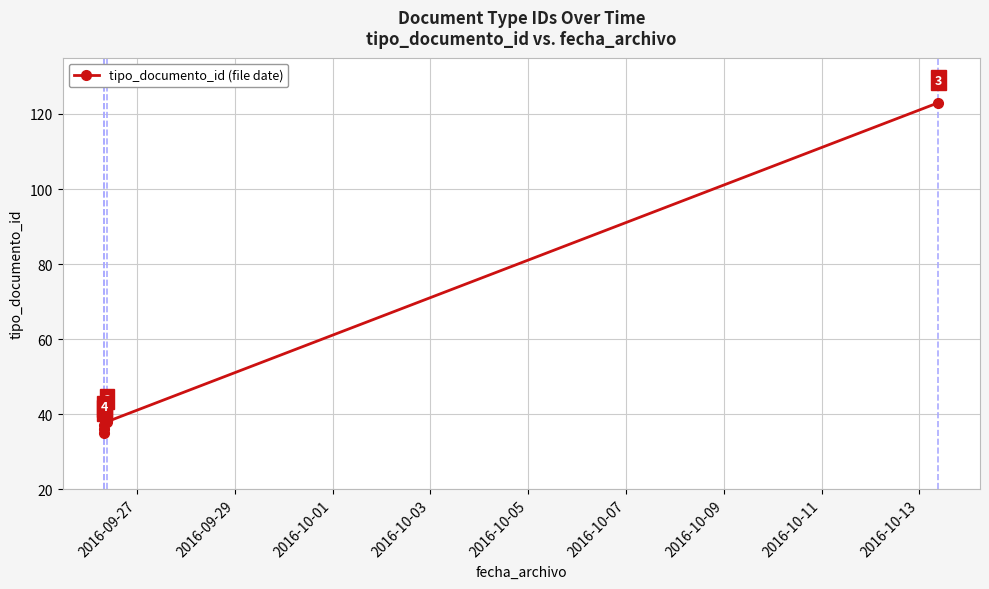

What is the difference between the second highest and minimum values?

4